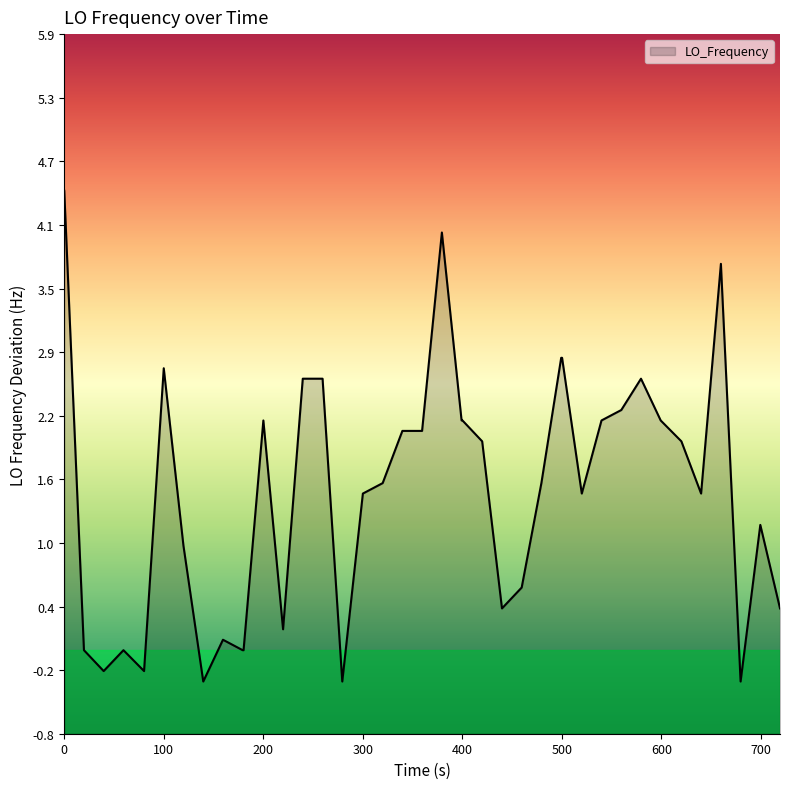

How many values exceed 1?

25